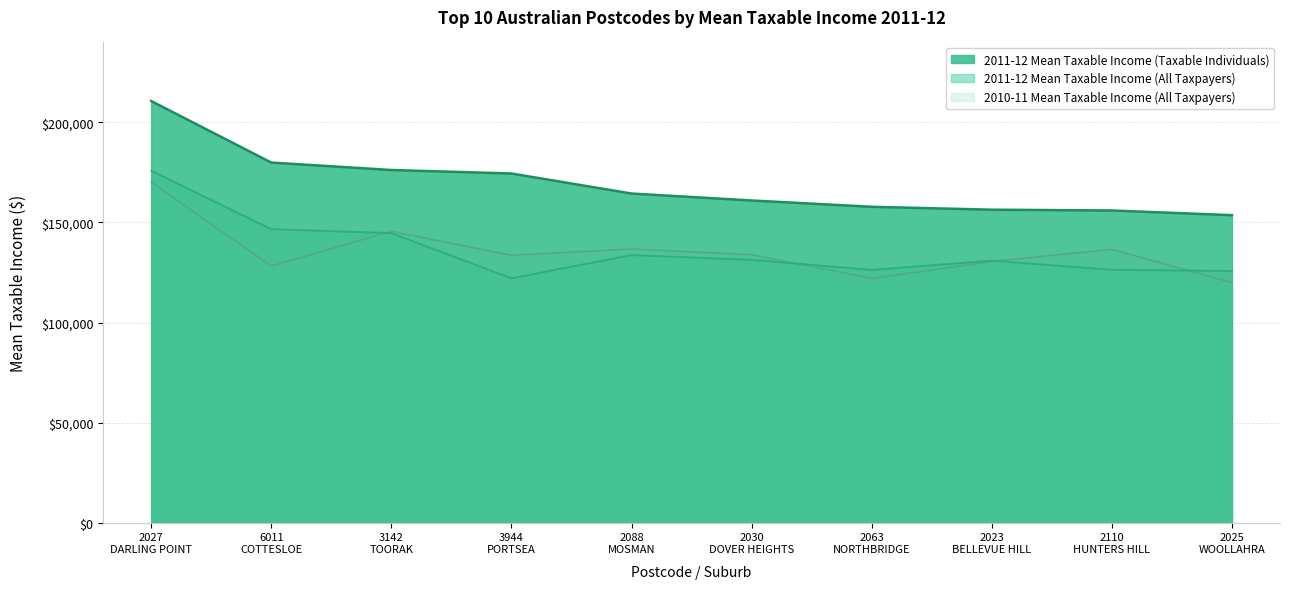

At which label does 2011-12 Mean Taxable Income (Taxable) first exceed 164484?

2027
DARLING POINT